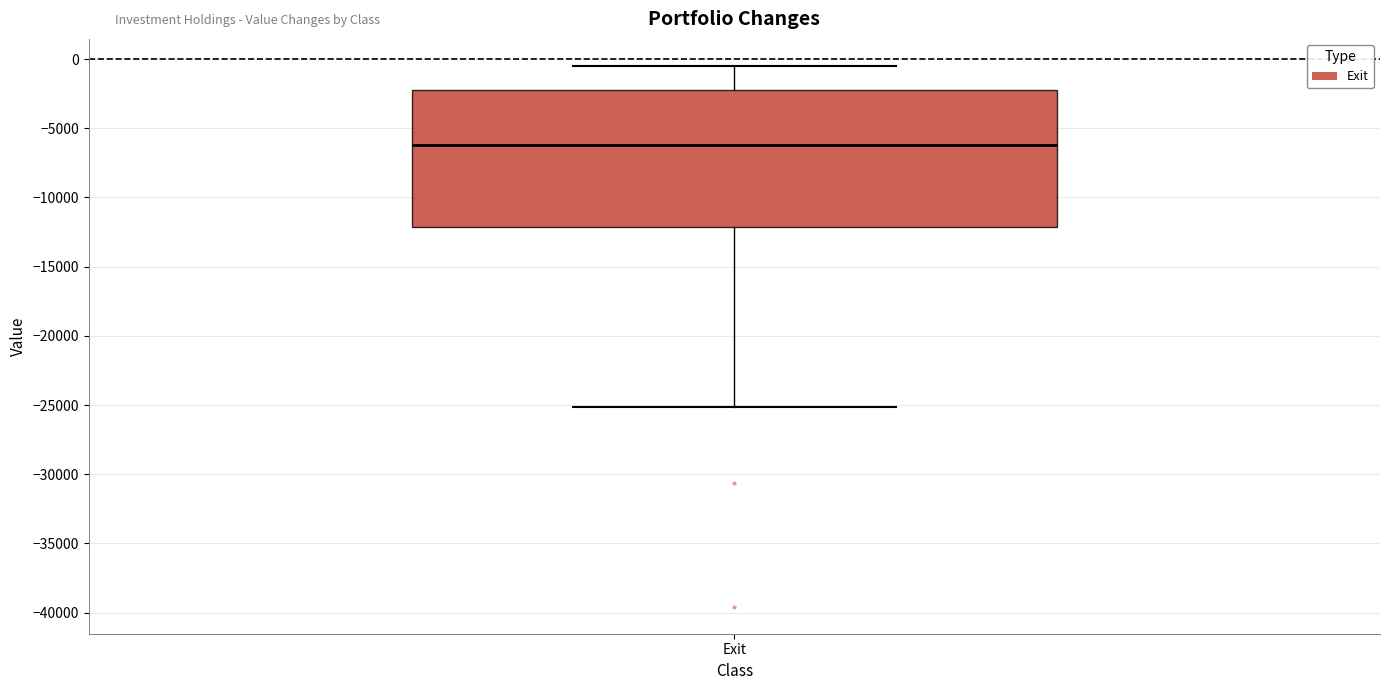

Transcribe this box plot: give where the median line is, the range the box spans, and where the two whiskers end, as read against the y-axis. The values are not printed on the chart, so give them approximately, as read against the axis.

median -6000, box -12000 to -2000, whiskers -25000 to -500